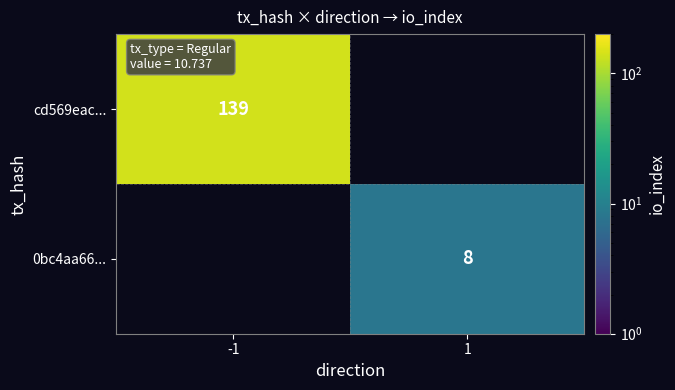

The value of 0bc4aa66... at 1 is 8. True or false?

True